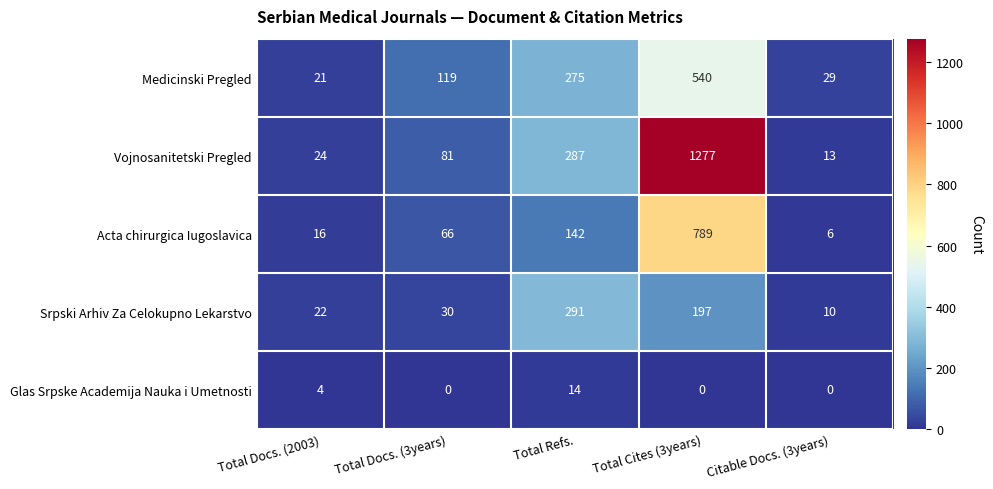

What is the maximum value shown in the chart?

1277